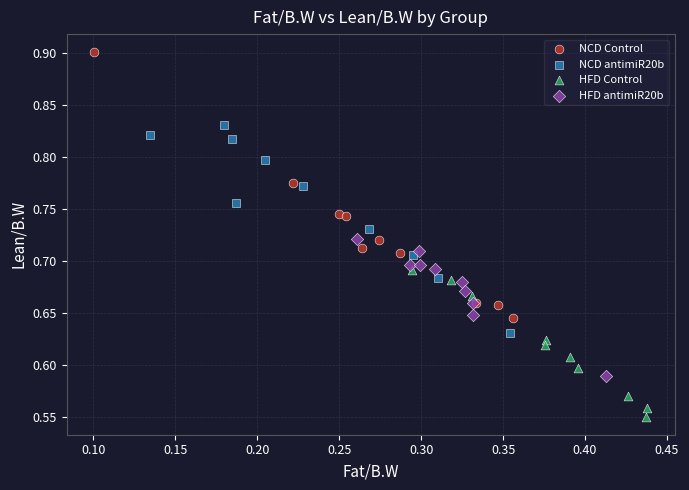

Which series contains the highest Y value?

NCD Control